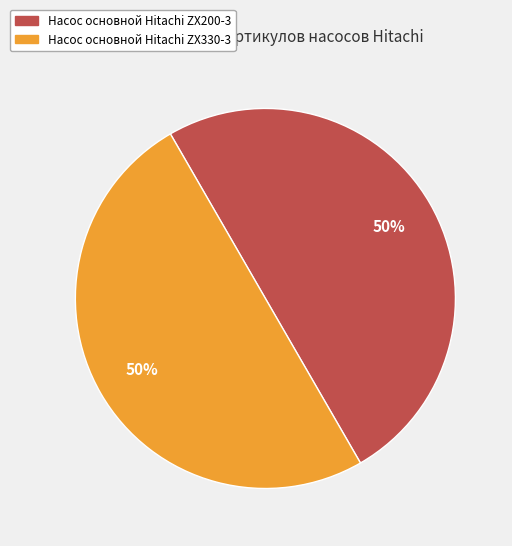

Approximately how many times larger is the value at Насос основной Hitachi ZX330-3 compared to Насос основной Hitachi ZX200-3?

1.0